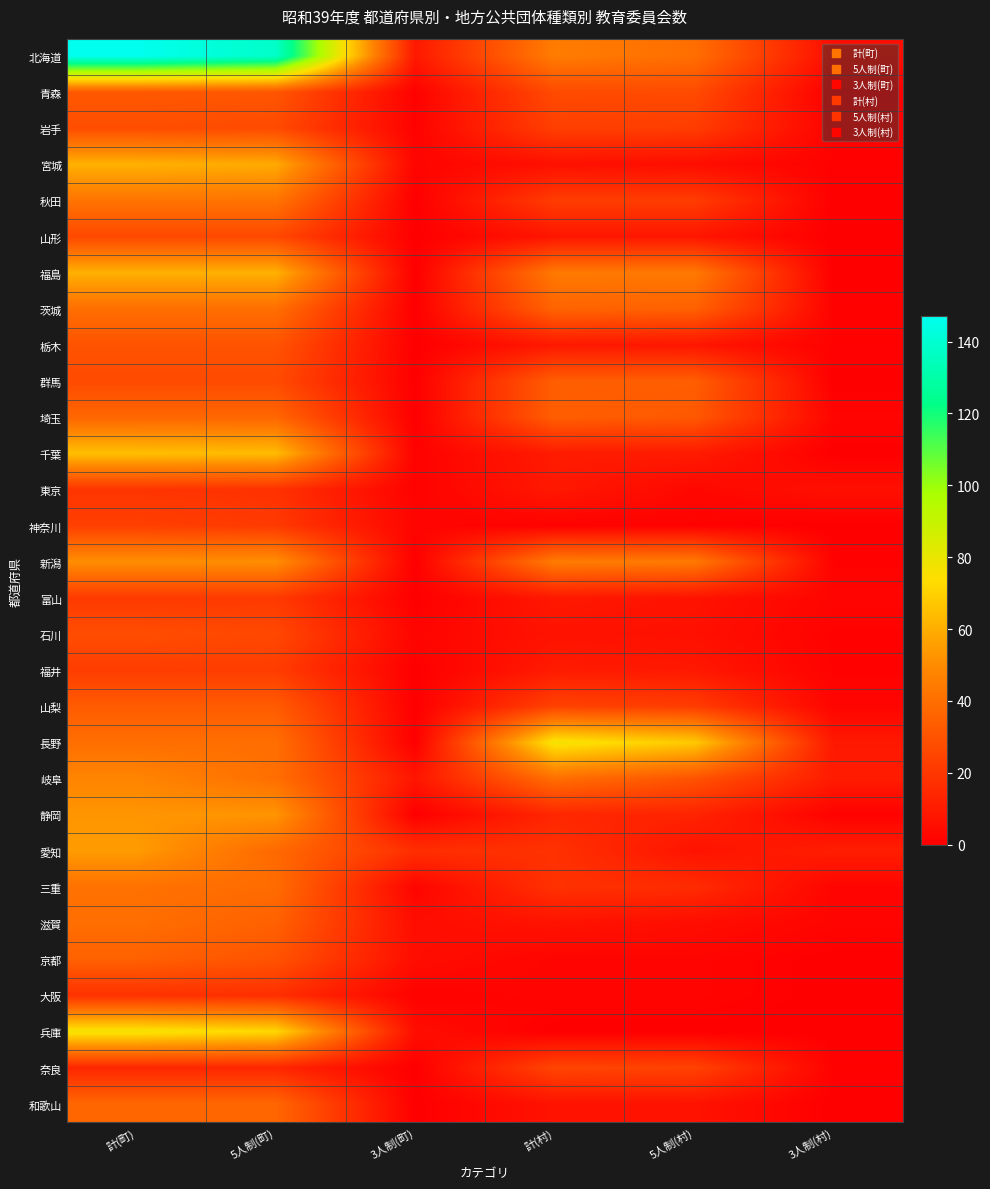

At 計(村), list the series in order from smallest to largest.

兵庫, 神奈川, 京都, 大阪, 宮城, 石川, 滋賀, 和歌山, 山形, 栃木, 東京, 富山, 千葉, 福井, 静岡, 愛知, 三重, 秋田, 岩手, 山梨, 奈良, 青森, 群馬, 埼玉, 茨城, 岐阜, 福島, 北海道, 新潟, 長野